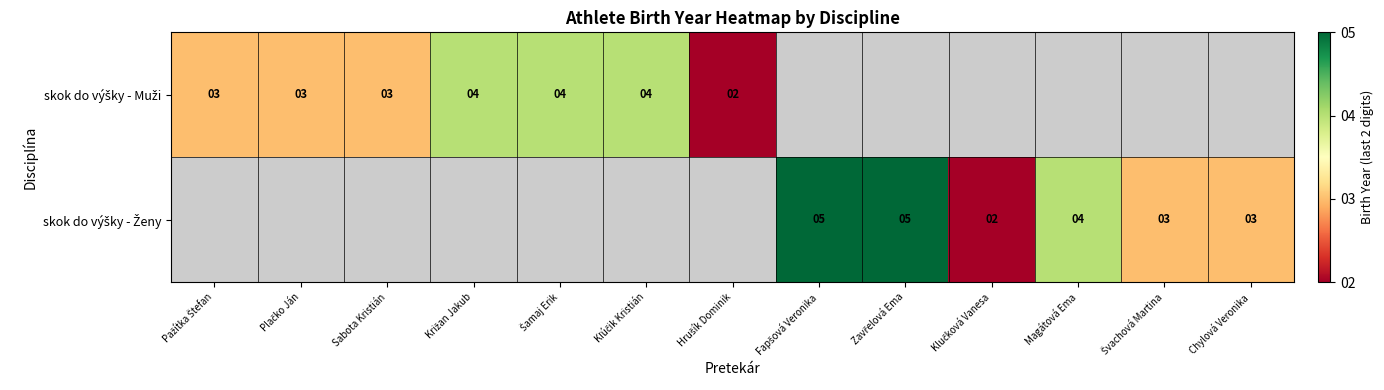

The skok do výšky - Muži series shows 4.0 at Križan Jakub. True or false?

True